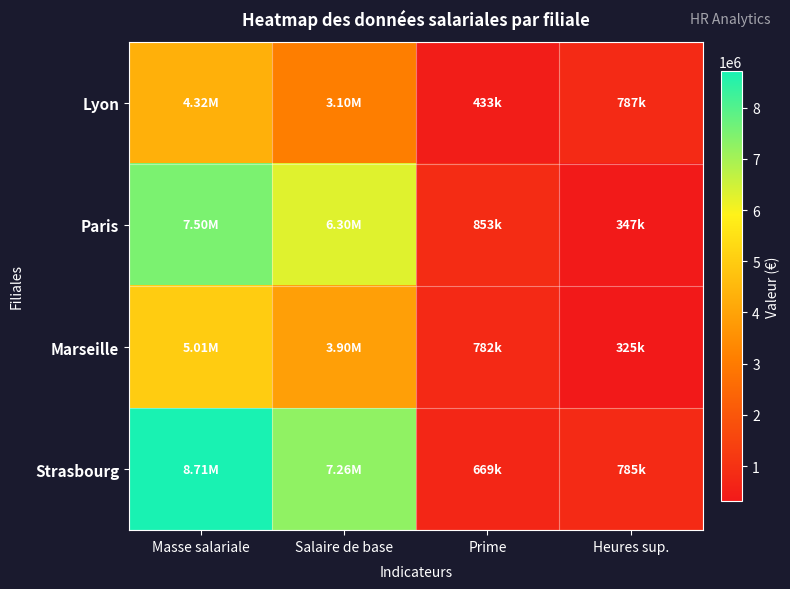

Rank the series by their average value, from lowest to highest.

Lyon, Marseille, Paris, Strasbourg